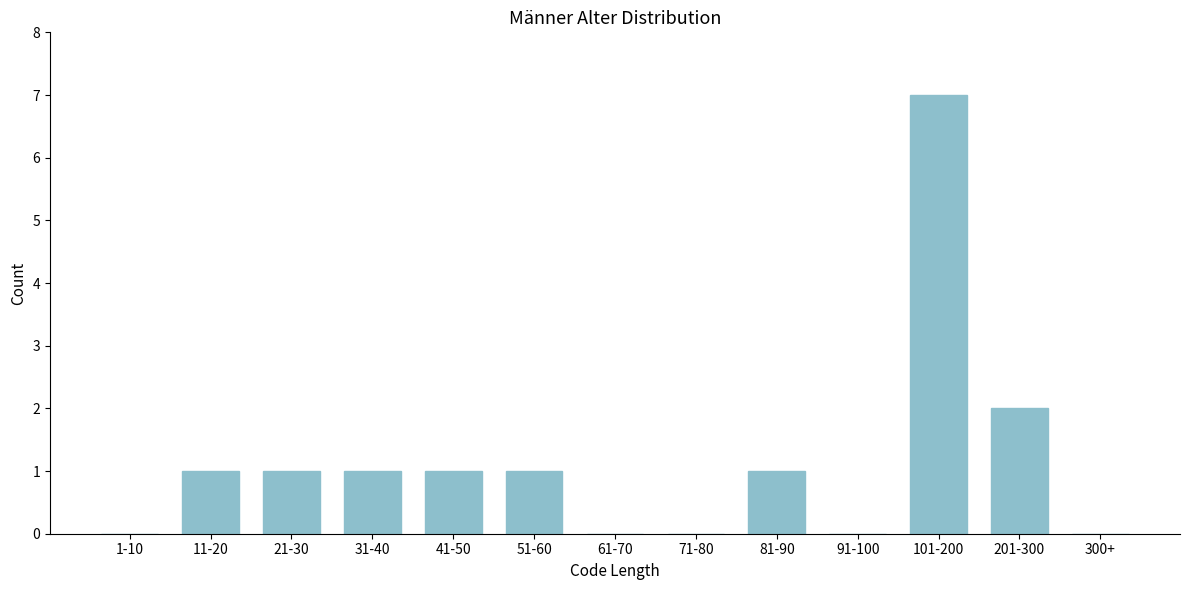

Reading left to right, what are all the values shown in this chart?

1-10=0	11-20=1	21-30=1	31-40=1	41-50=1	51-60=1	61-70=0	71-80=0	81-90=1	91-100=0	101-200=7	201-300=2	300+=0